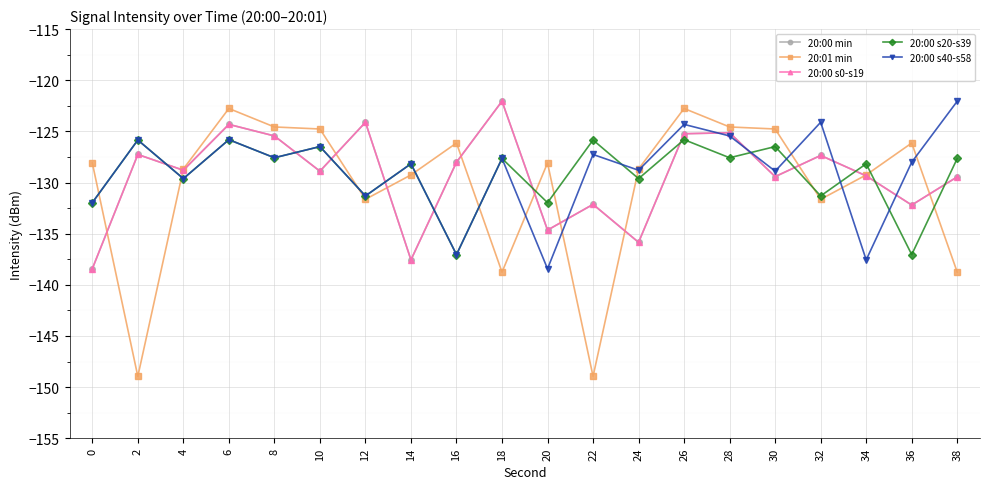

What is the value of the 20:00 s0-s19 point at the 9th from the left?

-128.0